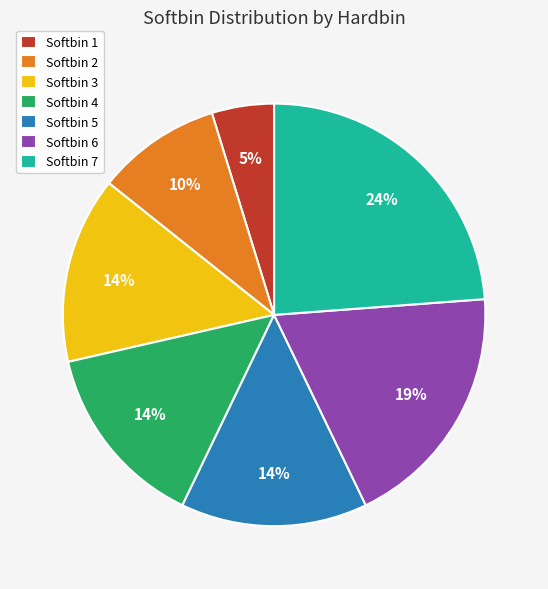

Is it true that Softbin 7 is 13% of the pie?

False